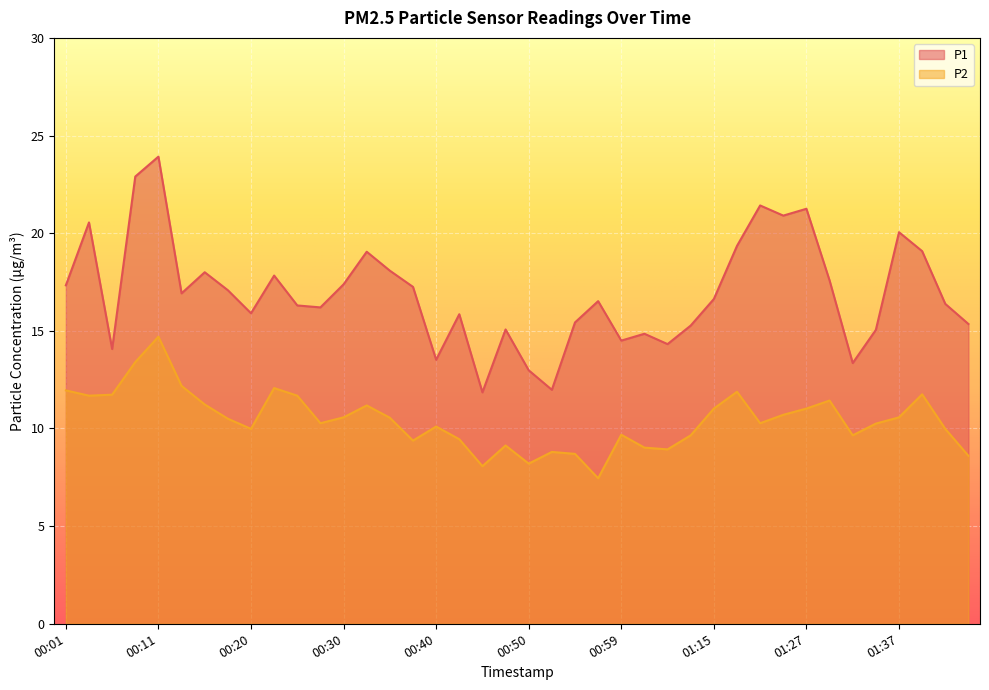

Does the chart display data point markers on the line(s)?

No